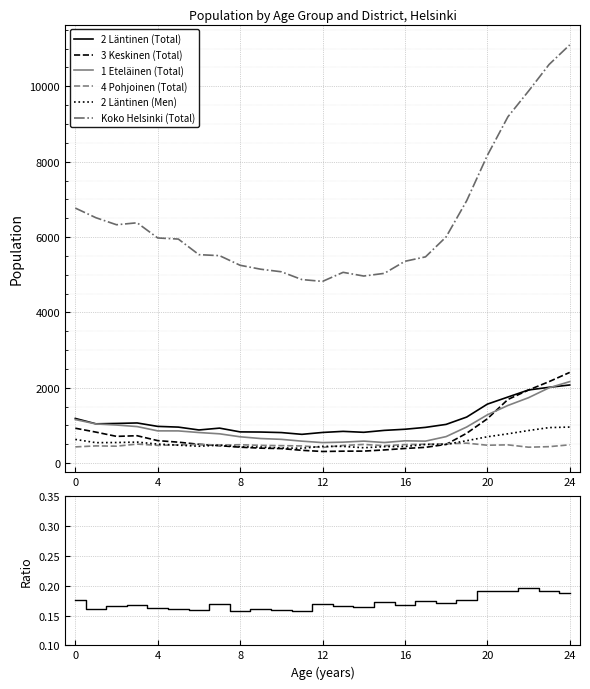

What is the sum of the 1 Eteläinen (Total) values at 19 and 6?

1773